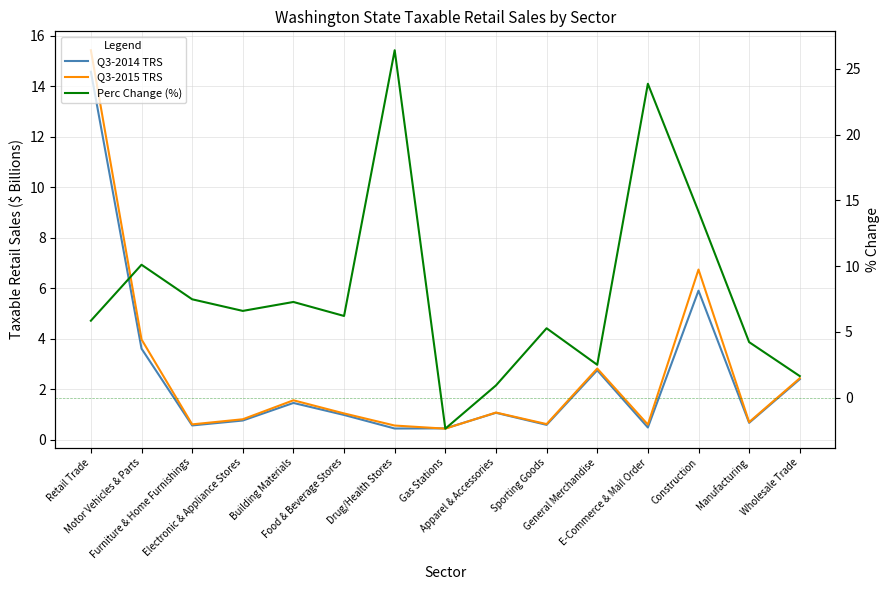

Rank the series by their maximum value, from lowest to highest.

Q3-2014 TRS, Q3-2015 TRS, Perc Change (%)